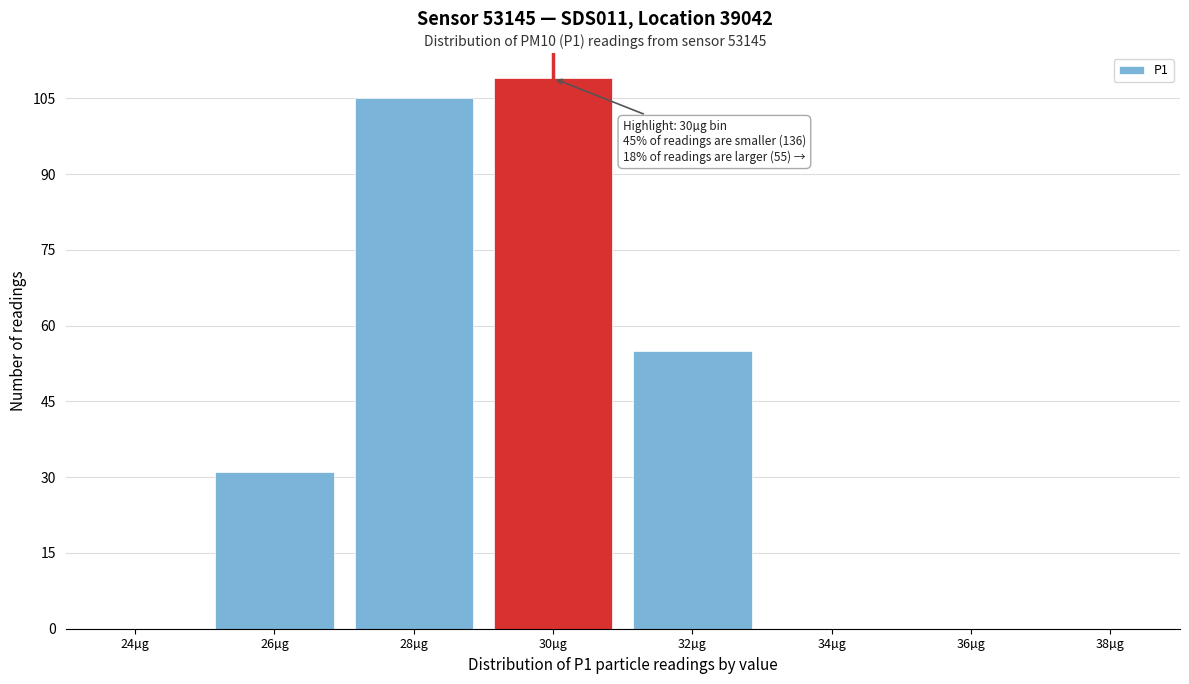

Reading right to left, list all the values displayed in this chart.

38µg=0	36µg=0	34µg=0	32µg=55	30µg=109	28µg=105	26µg=31	24µg=0